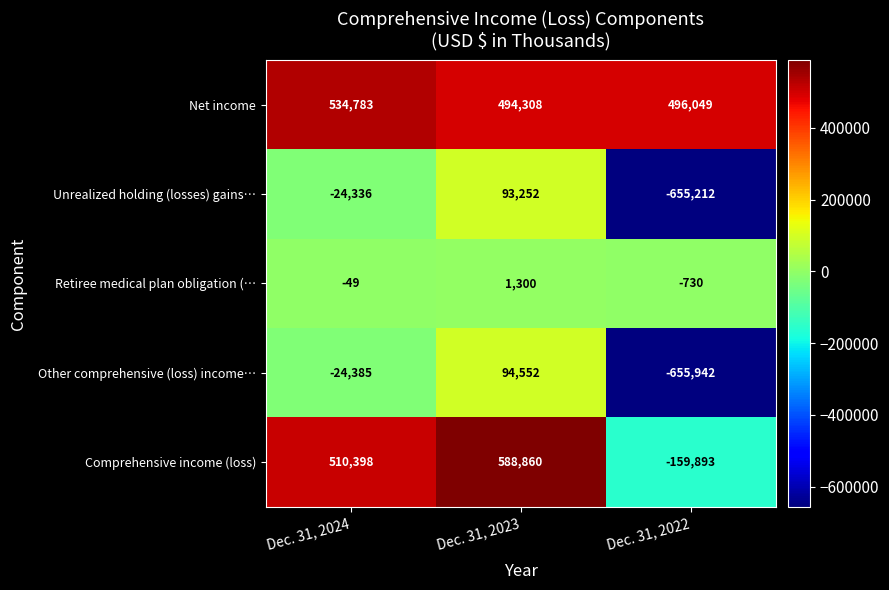

At which label does Net income reach its peak?

Dec. 31, 2024